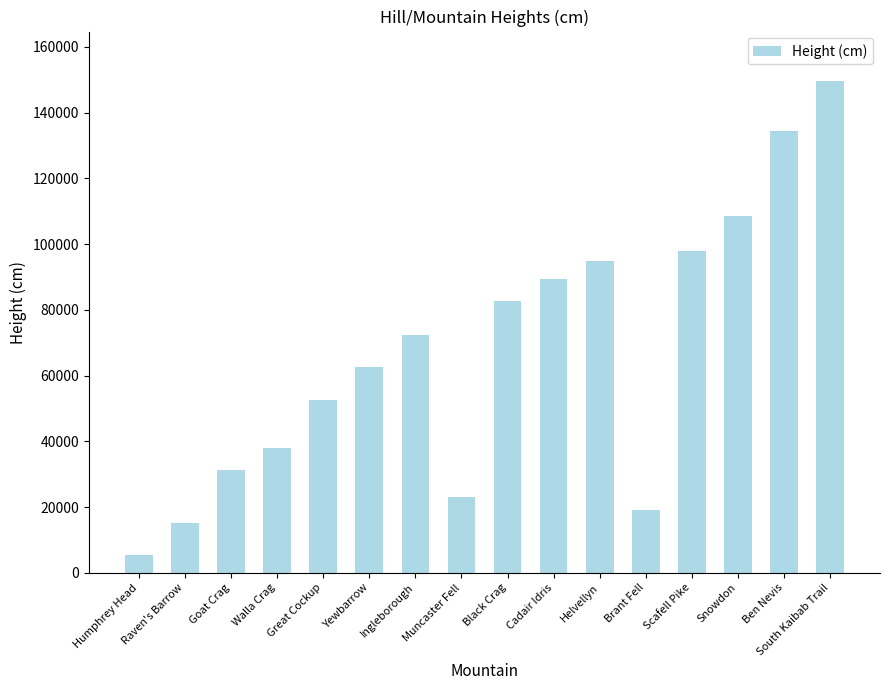

What is the label of the 4th bar from the left?

Walla Crag